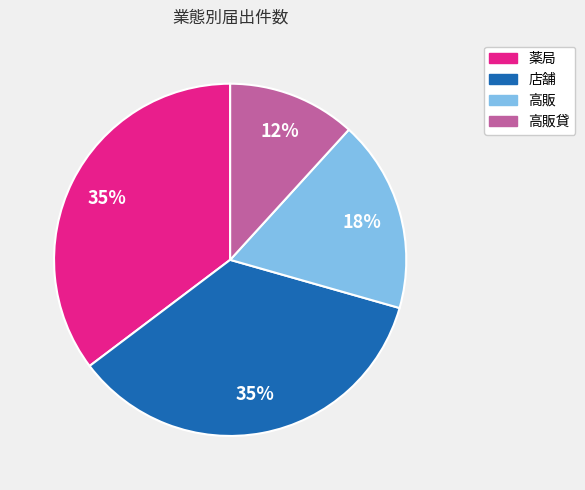

To the nearest percent, what is the average slice percentage?

25%